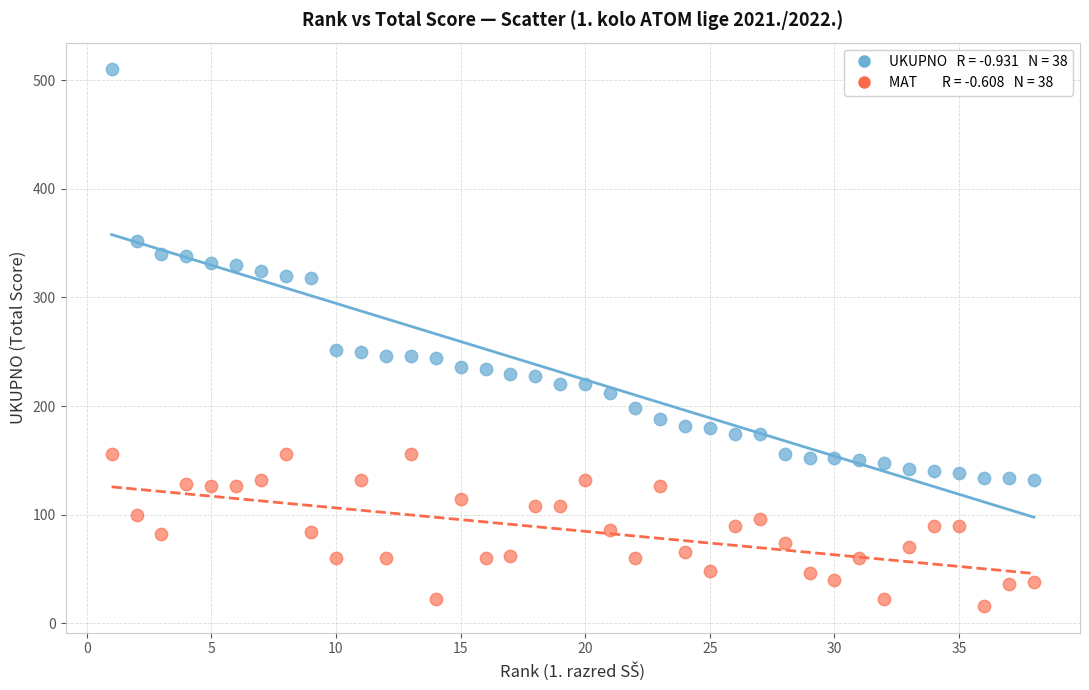

Across all data points, what is the range of X values (max minus min)?

37